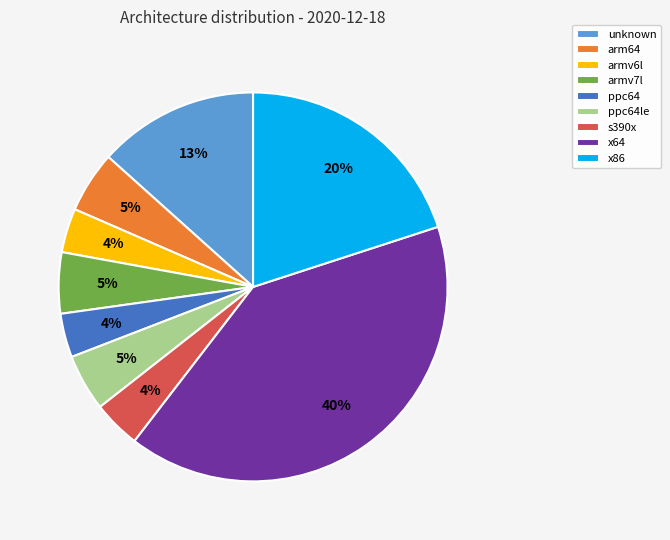

Is it true that ppc64le is 18% of the pie?

False